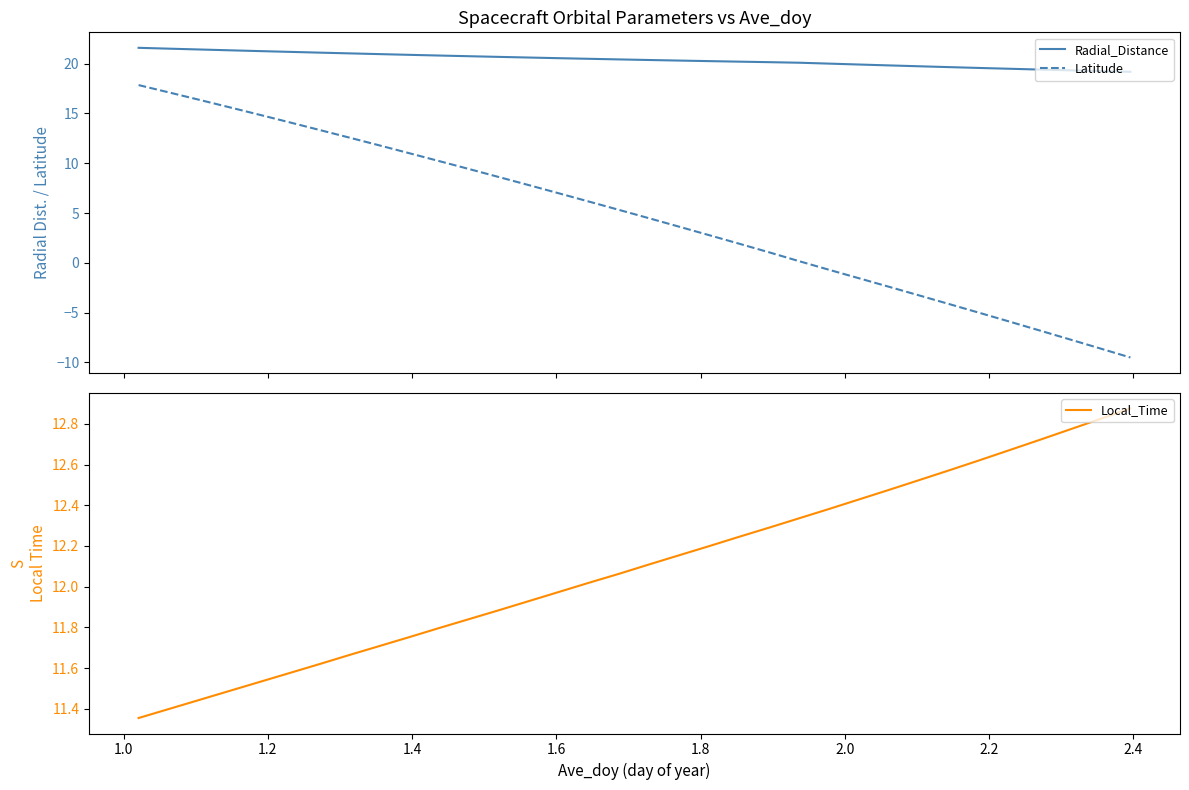

True or false: Latitude and Radial_Distance cross at least once.

False